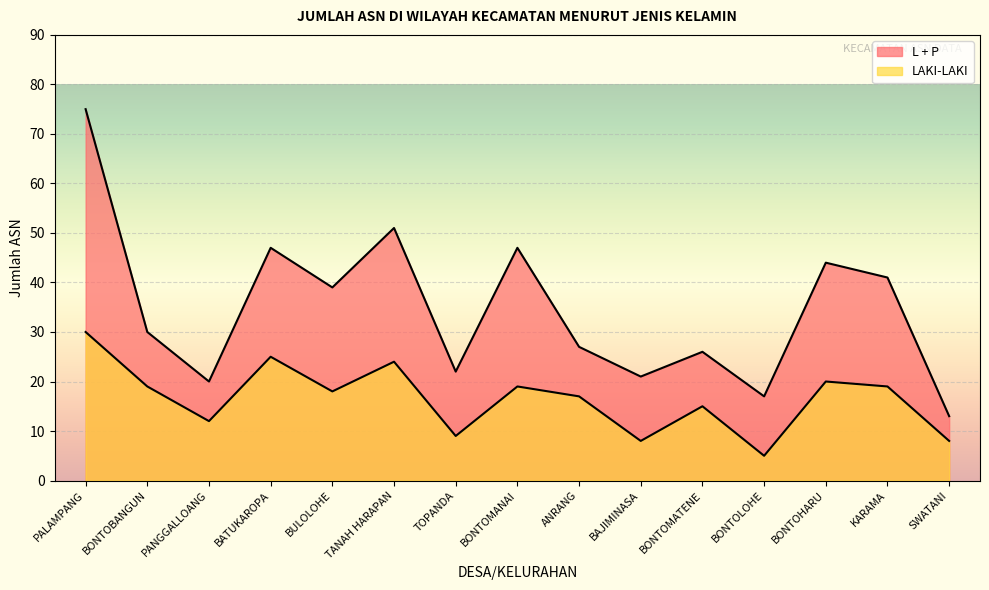

True or false: LAKI-LAKI has more than 2 points higher than both neighbors.

True